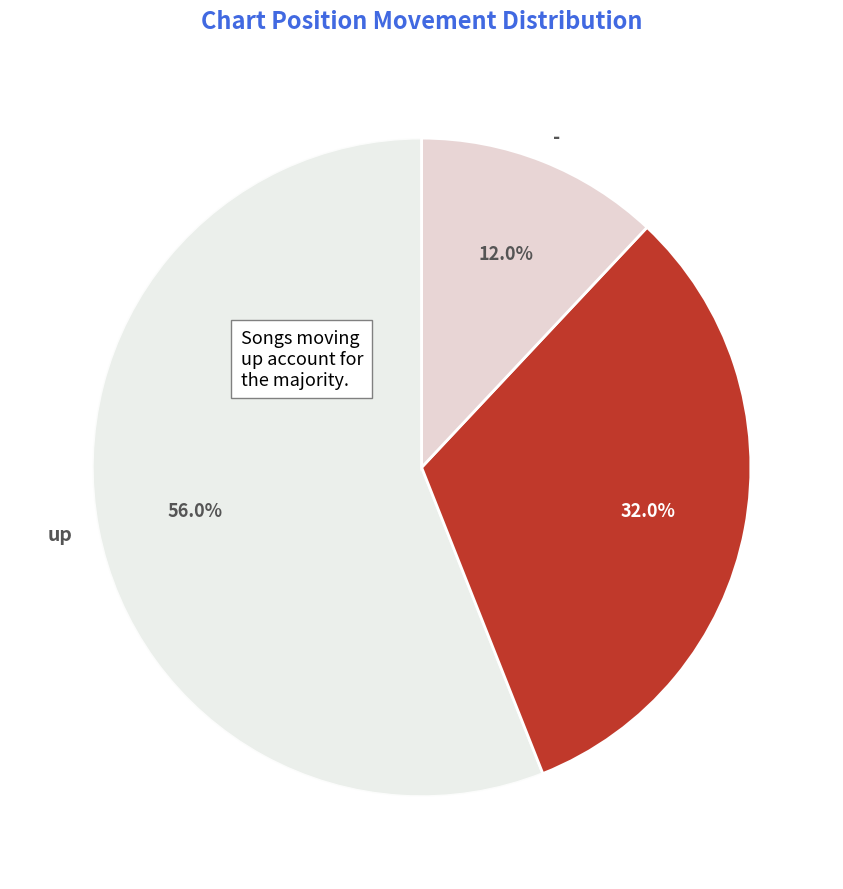

Count the number of slices in the pie.

3